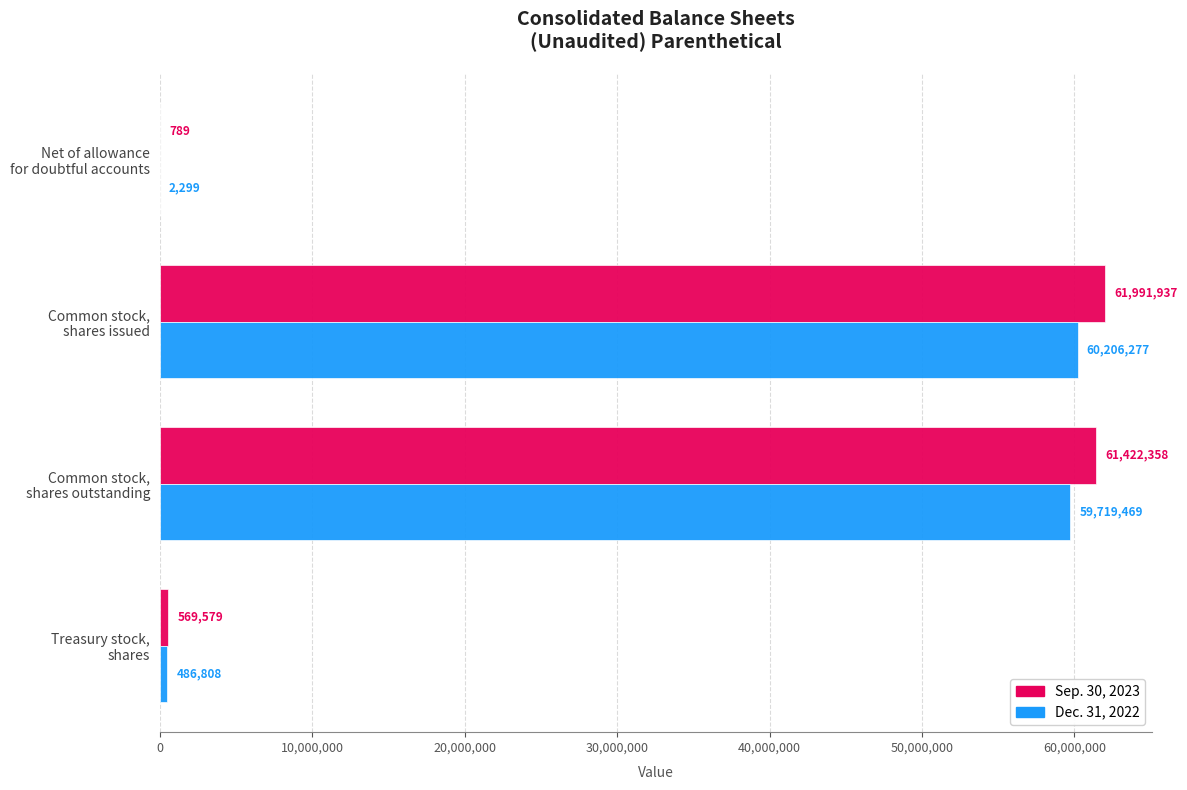

What is the sum of all Sep. 30, 2023 values?

123984663